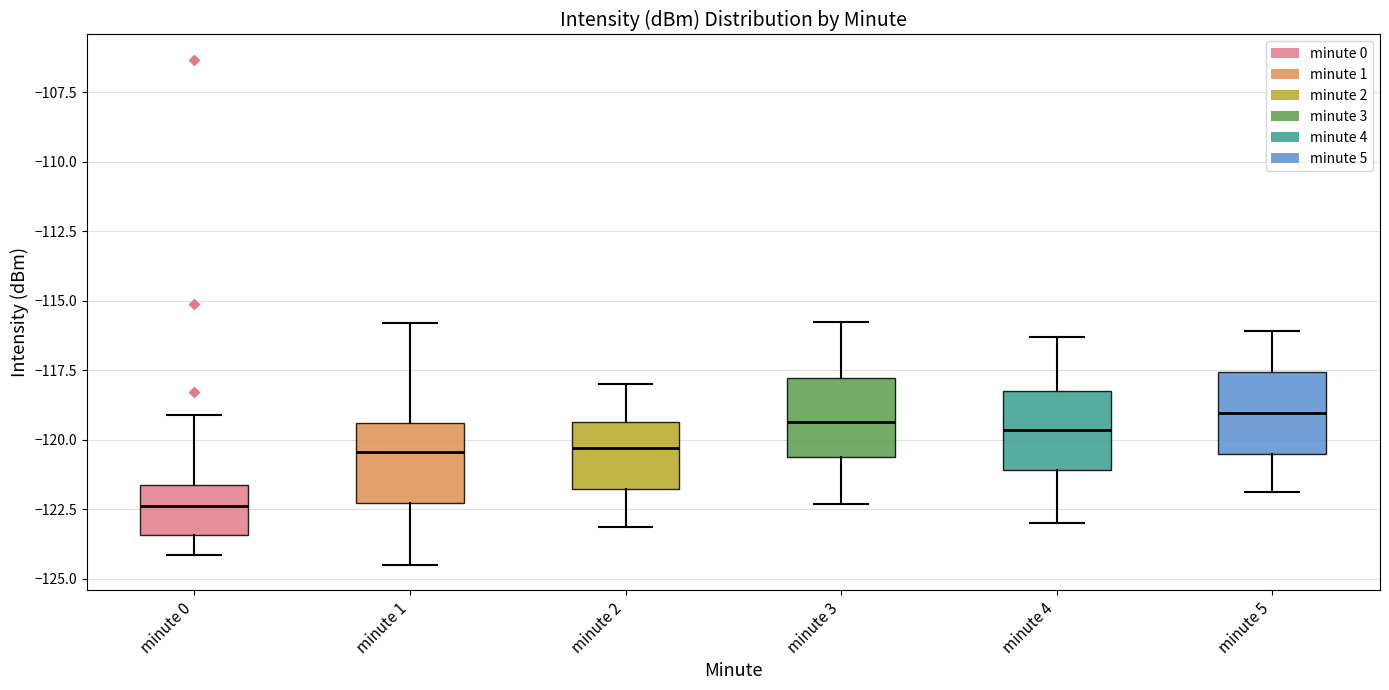

Reading left to right, read every box against the y-axis: the position of its median line, the range the box covers, and the ends of its whiskers. The values are not printed on the chart, so give them approximately, as read against the axis.

minute 0: median -122.5, box -123.5 to -121.5, whiskers -124.0 to -119.0
minute 1: median -120.5, box -122.5 to -119.5, whiskers -124.5 to -116.0
minute 2: median -120.5, box -122.0 to -119.5, whiskers -123.0 to -118.0
minute 3: median -119.5, box -120.5 to -118.0, whiskers -122.5 to -116.0
minute 4: median -119.5, box -121.0 to -118.0, whiskers -123.0 to -116.5
minute 5: median -119.0, box -120.5 to -117.5, whiskers -122.0 to -116.0